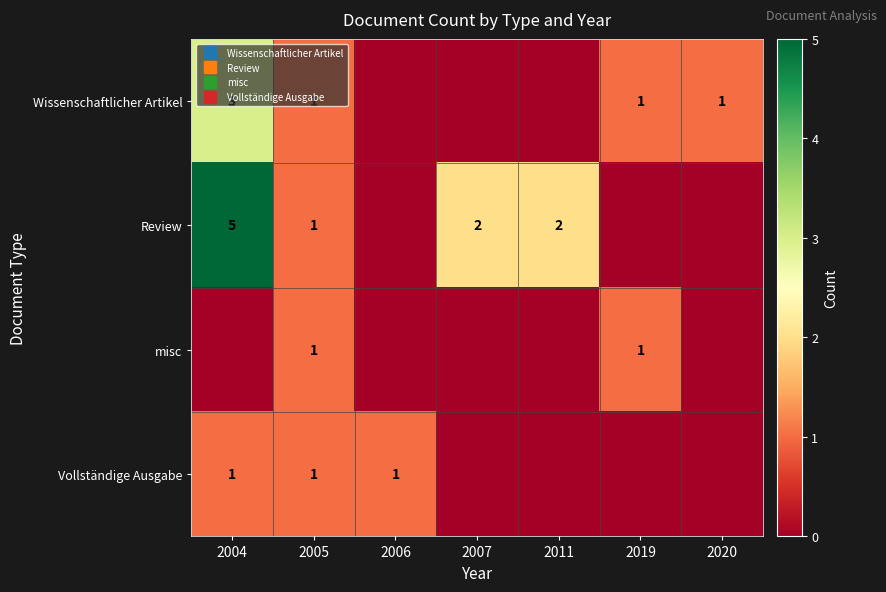

Which has a higher value, 2011 or 2005?

2005